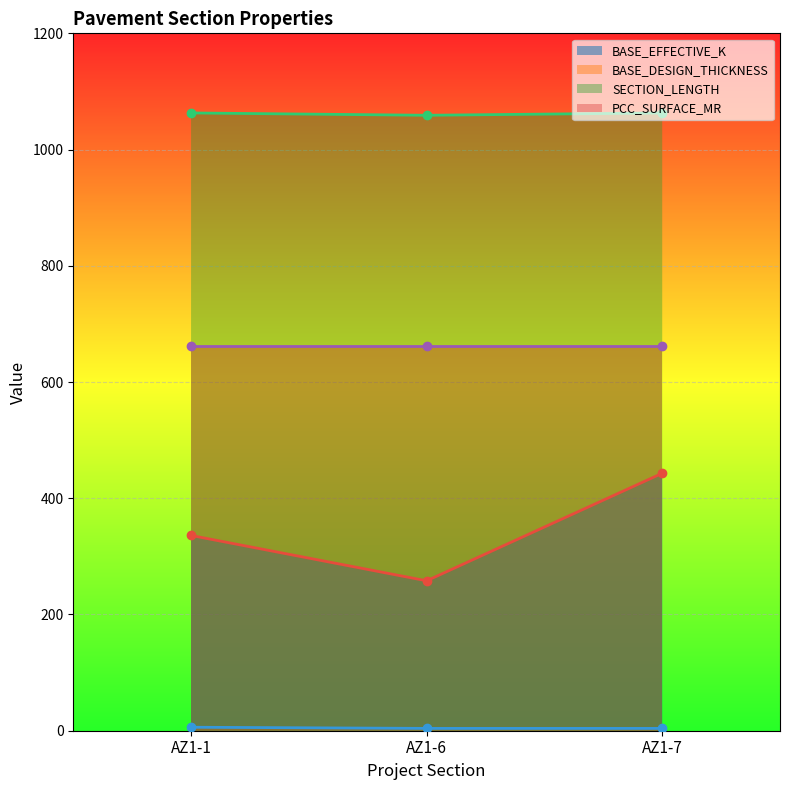

Which category has the highest value in the SECTION_LENGTH series?

AZ1-1